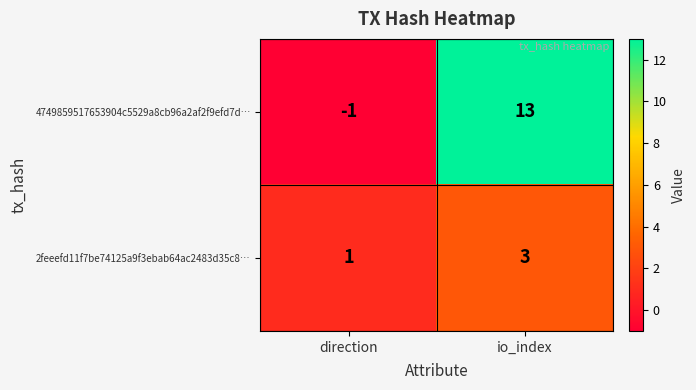

Which category has the lowest value across all series?

direction